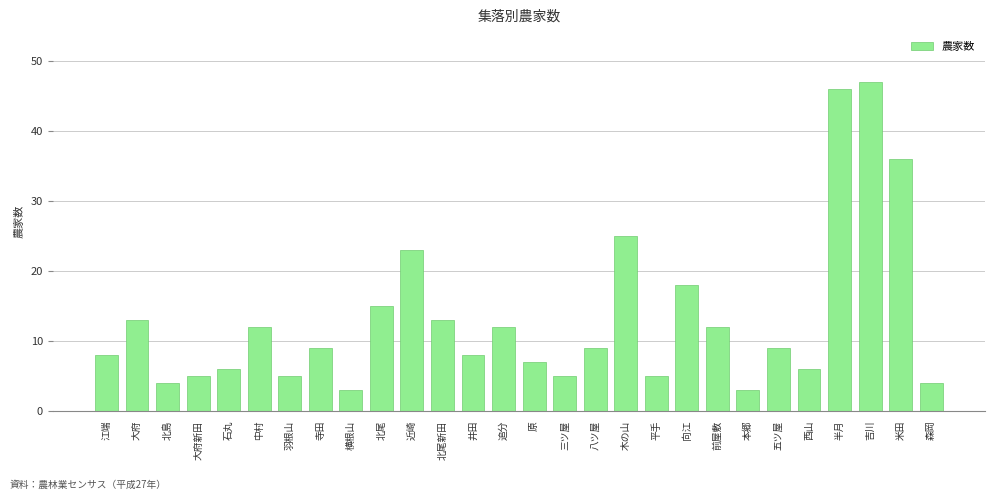

Reading right to left, list all the values displayed in this chart.

森岡=4	米田=36	吉川=47	半月=46	西山=6	五ツ屋=9	本郷=3	前屋敷=12	向江=18	平手=5	木の山=25	八ツ屋=9	三ツ屋=5	原=7	追分=12	井田=8	北尾新田=13	近崎=23	北尾=15	横根山=3	寺田=9	羽根山=5	中村=12	石丸=6	大府新田=5	北島=4	大府=13	江端=8